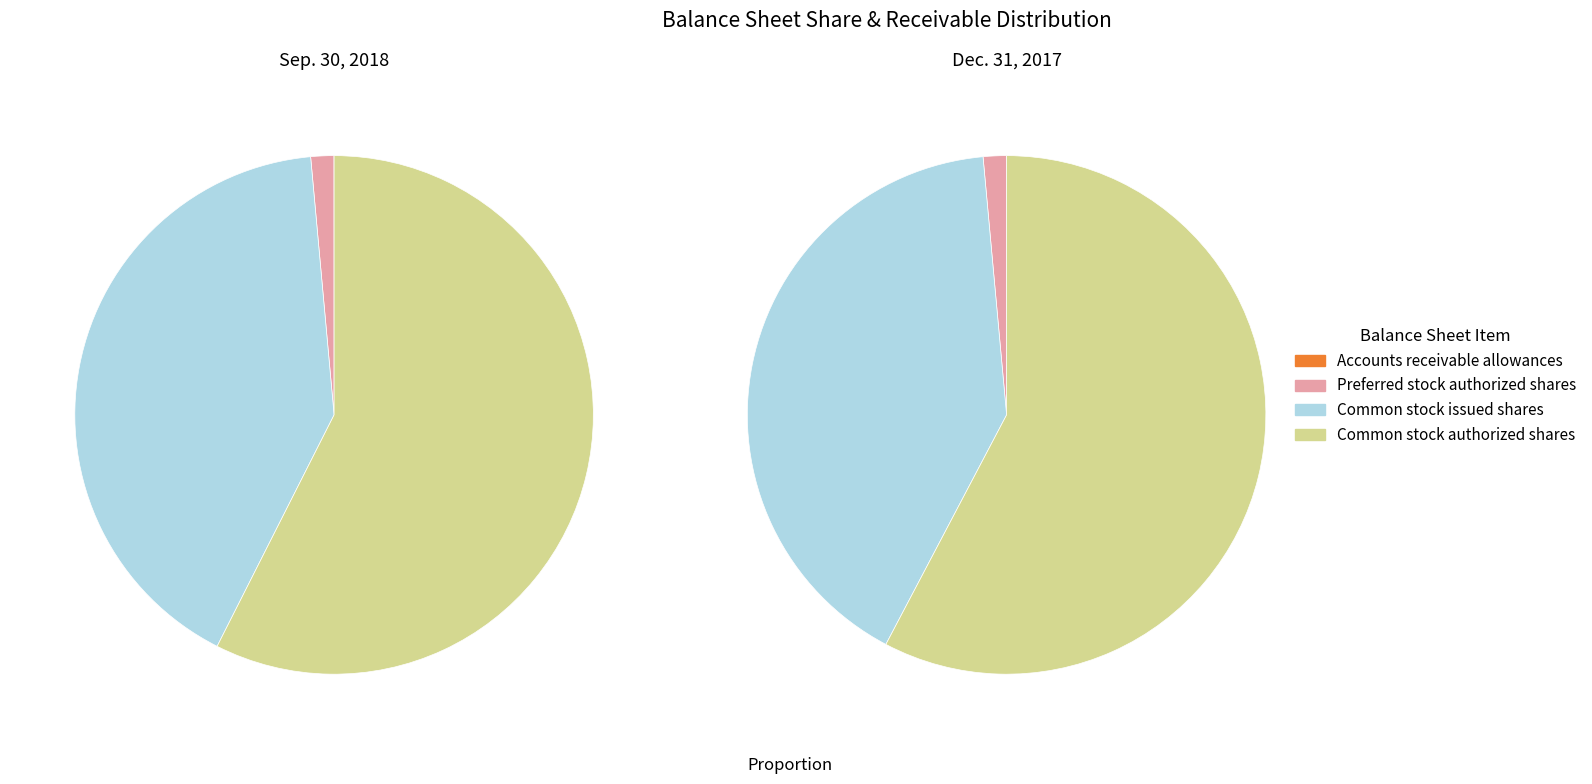

Does Common stock issued shares represent more than half of the total?

No